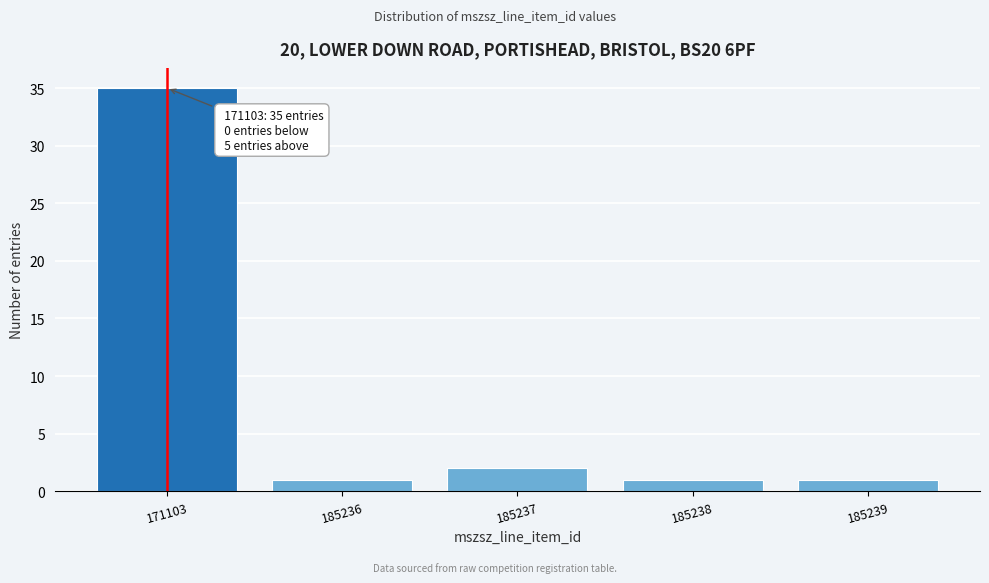

Reading left to right, what are all the values shown in this chart?

171103=35	185236=1	185237=2	185238=1	185239=1